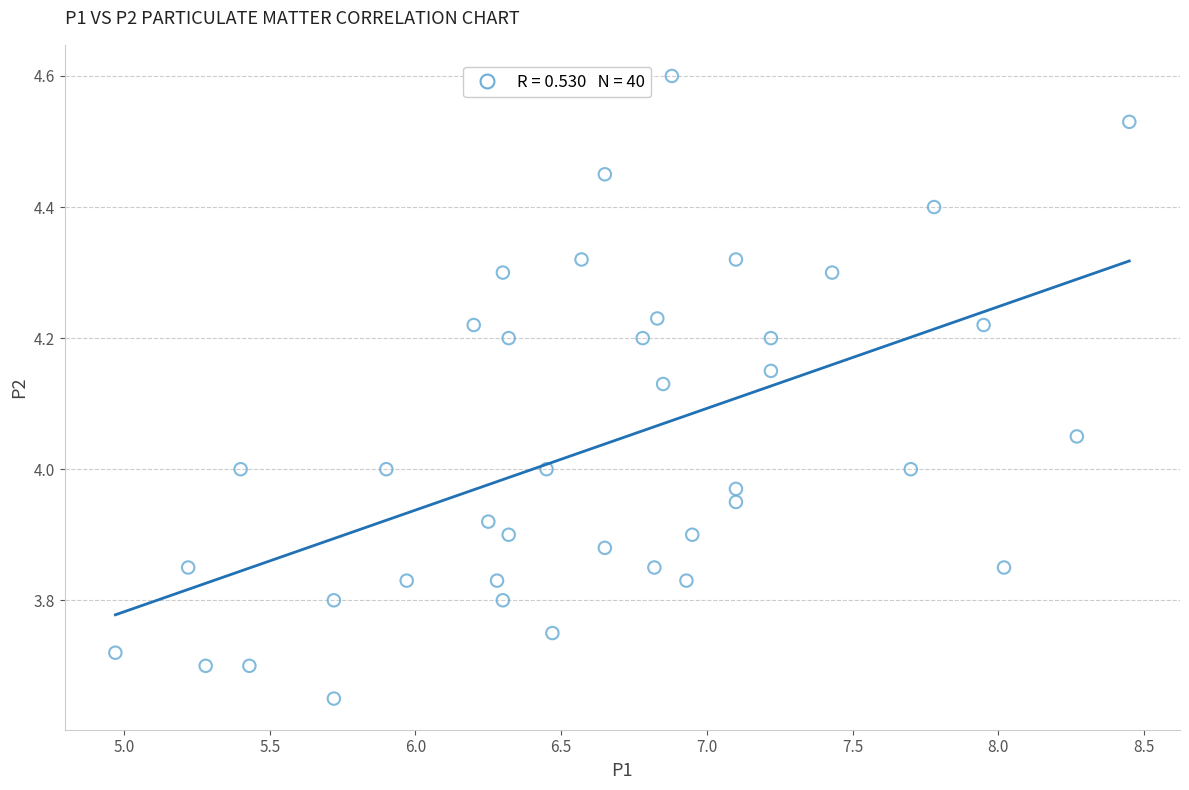

What is the range of X values (max minus min)?

3.5